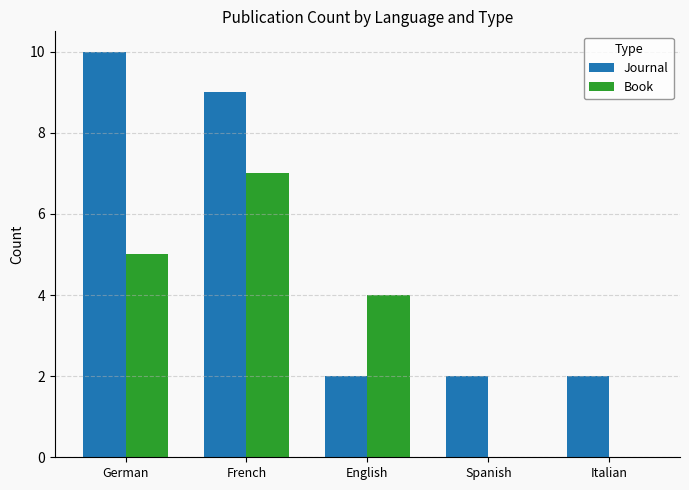

The value of Journal at French is 13. True or false?

False